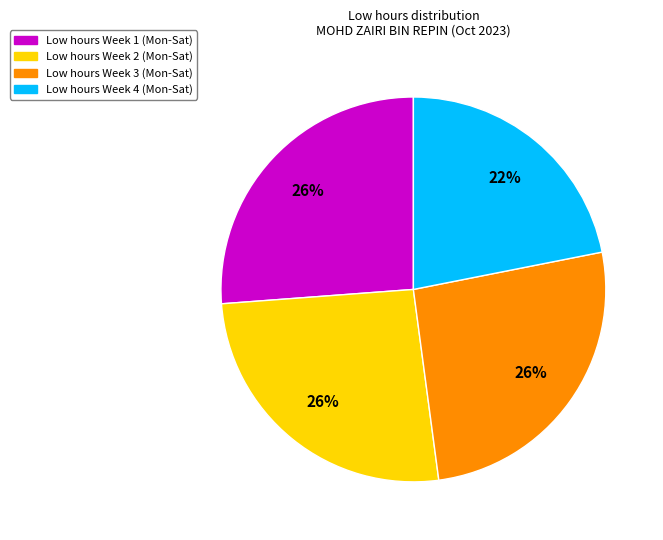

To the nearest percent, what is the average slice percentage?

25%